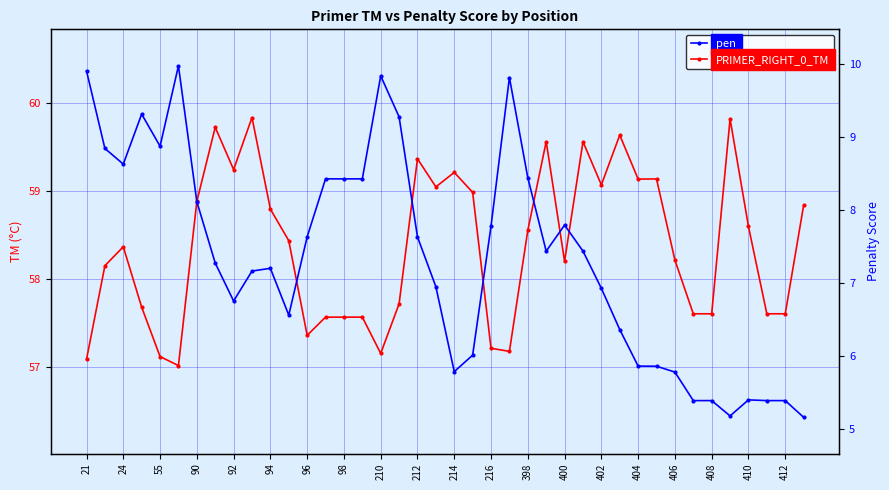

Is this an area chart (filled region under the line)?

No